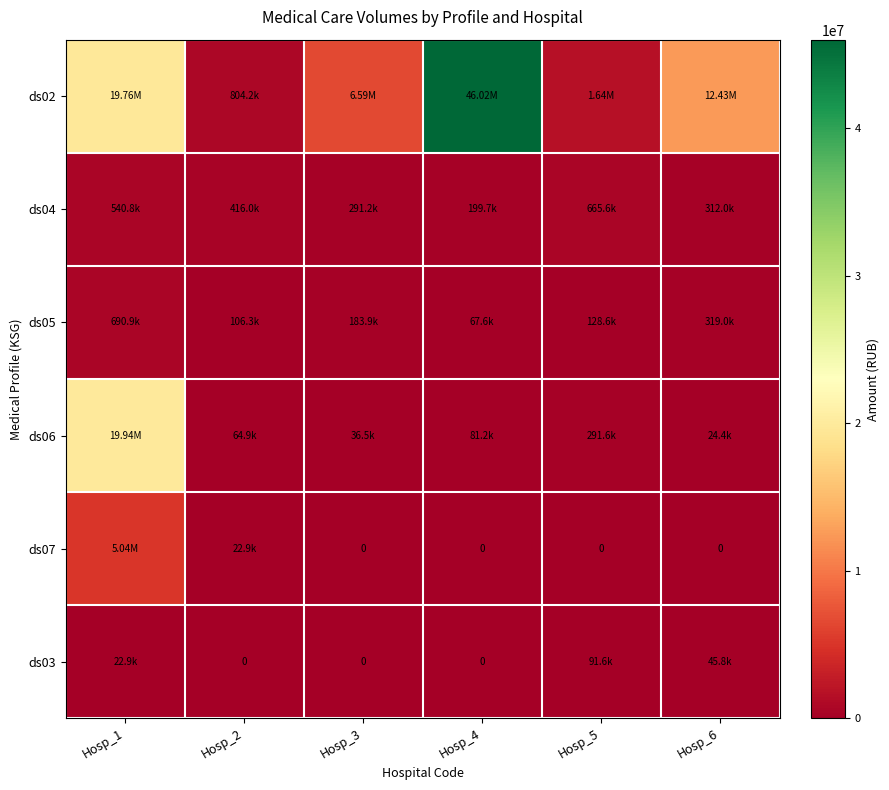

What value does the ds06 series have at Hosp_5?

291606.1